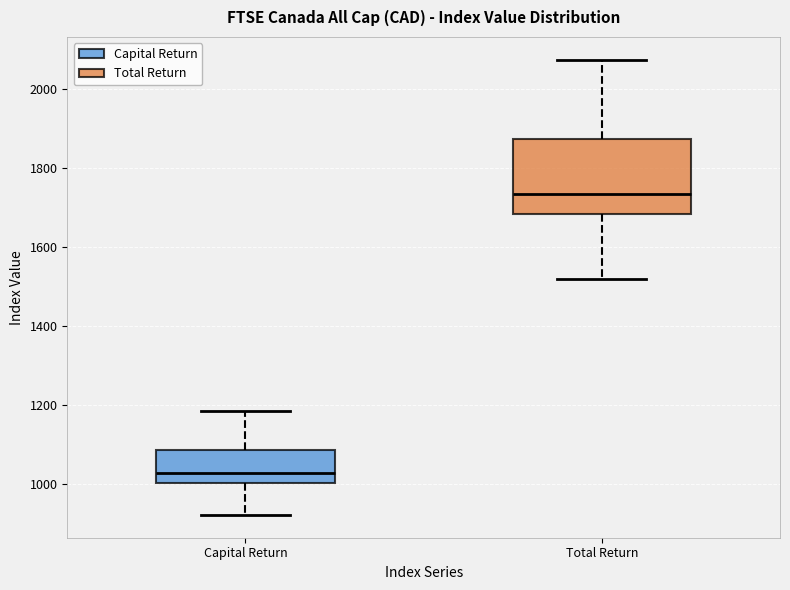

Reading left to right, transcribe this box plot: for each box, give where its median line is, the range the box spans, and where its two whiskers end, as read against the y-axis. The values are not printed on the chart, so give them approximately, as read against the axis.

Capital Return: median 1020, box 1000 to 1080, whiskers 920 to 1180
Total Return: median 1740, box 1680 to 1880, whiskers 1520 to 2080